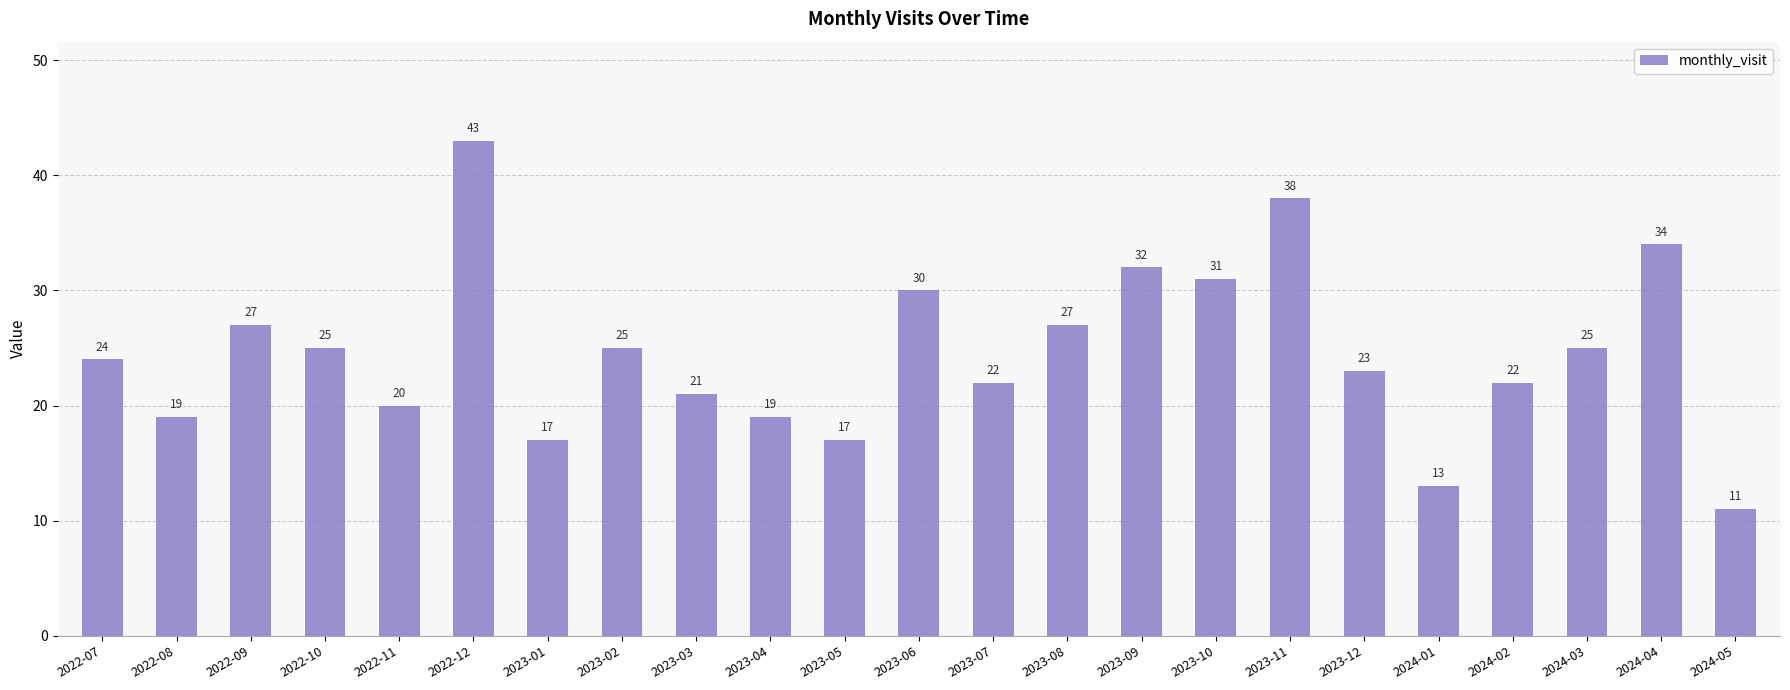

Approximately how many times larger is the value at 2024-03 compared to 2024-04?

0.7